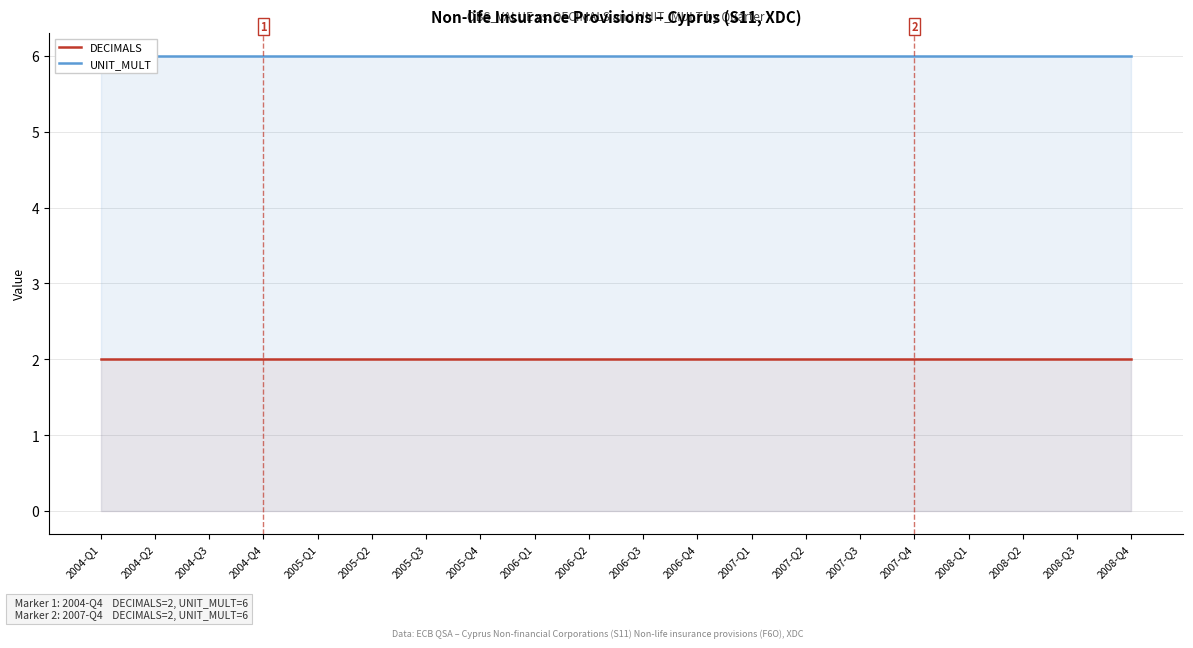

What is the sum of the UNIT_MULT values at 2006-Q3 and 2005-Q4?

12